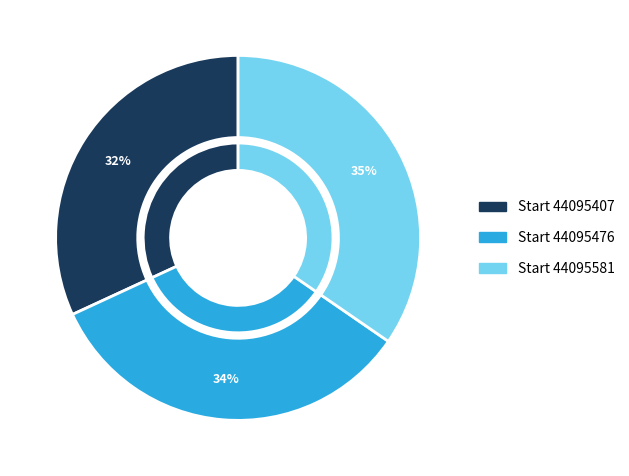

To the nearest percent, what is the combined percentage of 44095476 and 44095581?

68%